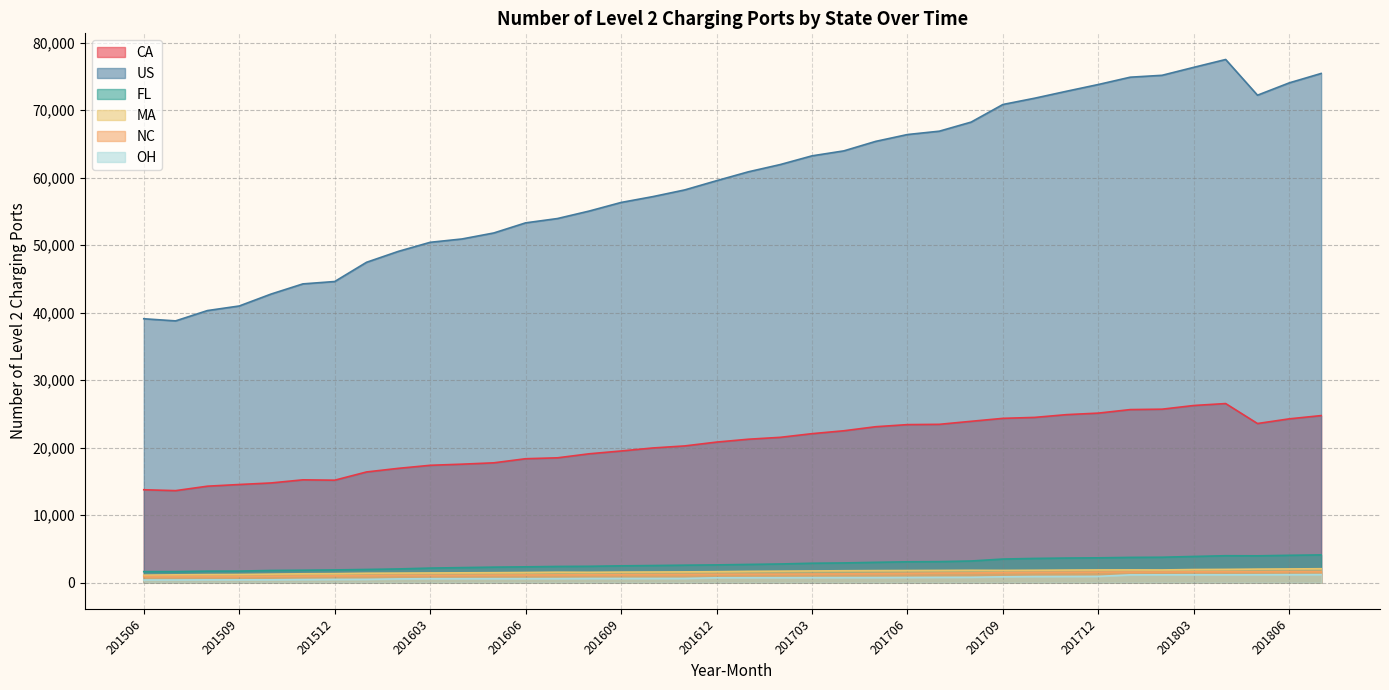

What is the approximate value of NC at 201605, to the nearest 100?

1100